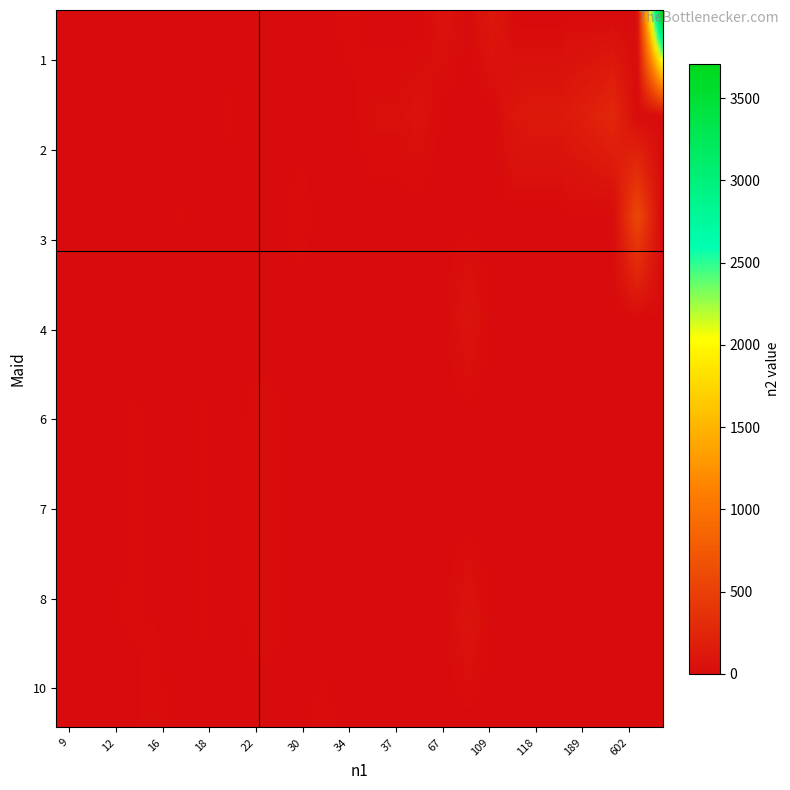

How many values in the 7 series exceed 0?

5